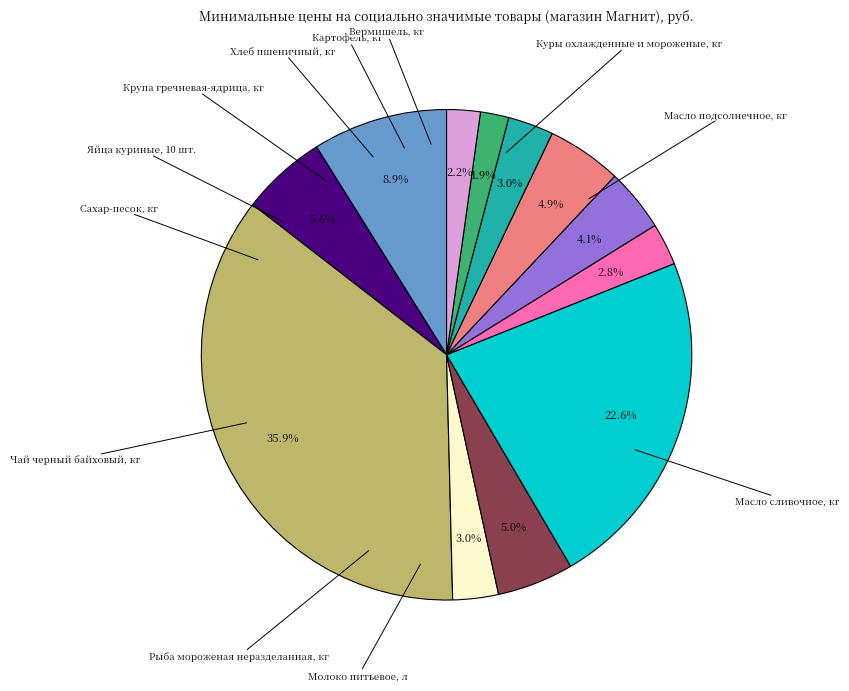

To the nearest percent, what is the difference between the largest and smallest slice percentages?

34%